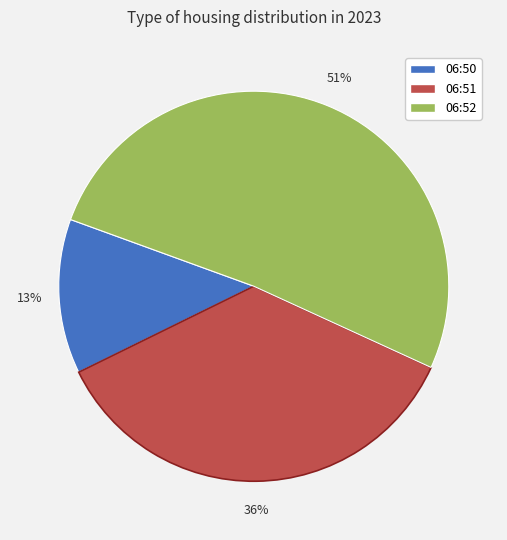

To the nearest percent, what is the difference between the largest and smallest slice percentages?

38%